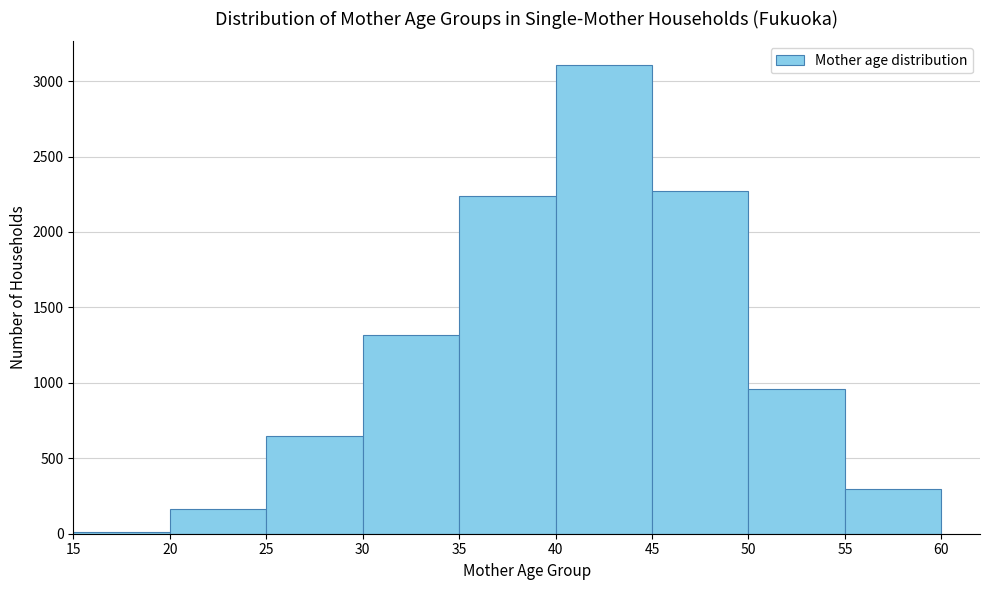

How tall is the bar that spans 20 to 25 on the x-axis? The values are not printed on the chart, so give them approximately, as read against the axis.

150